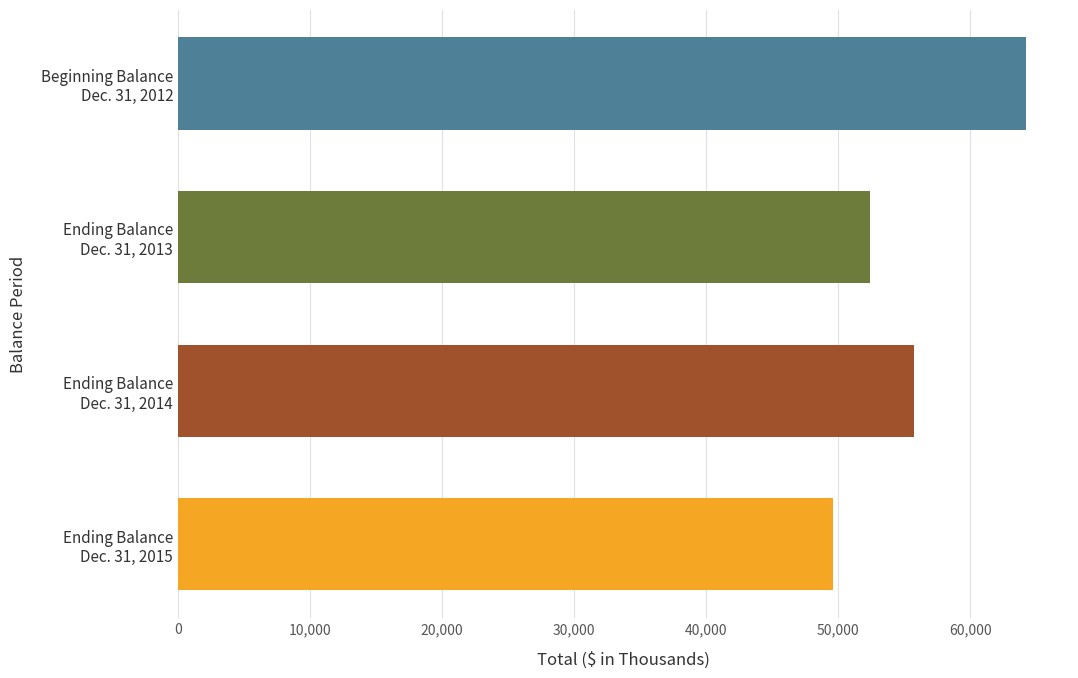

What is the value of the 3rd bar from the top?

55715